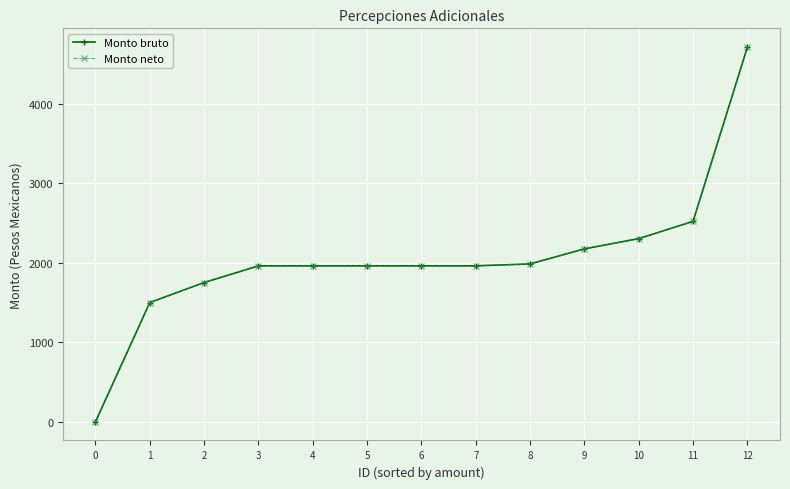

At which category is the sum across all series the highest?

12